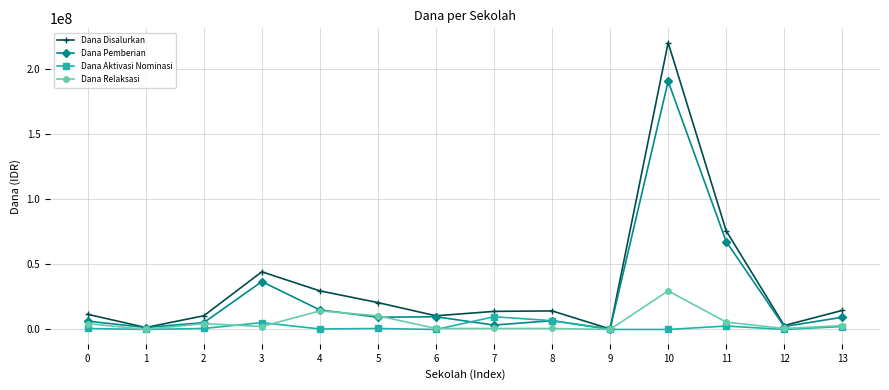

The Dana Disalurkan series shows 11625000 at 0. True or false?

True